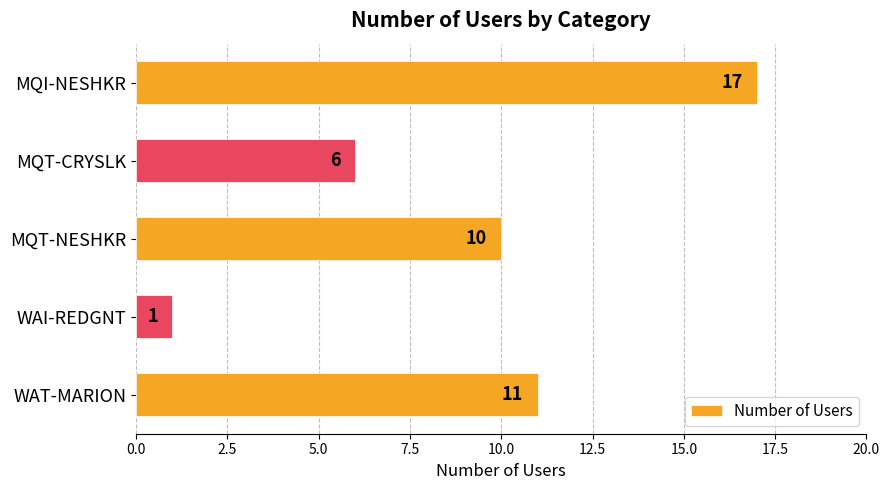

Are the bars horizontal?

Yes